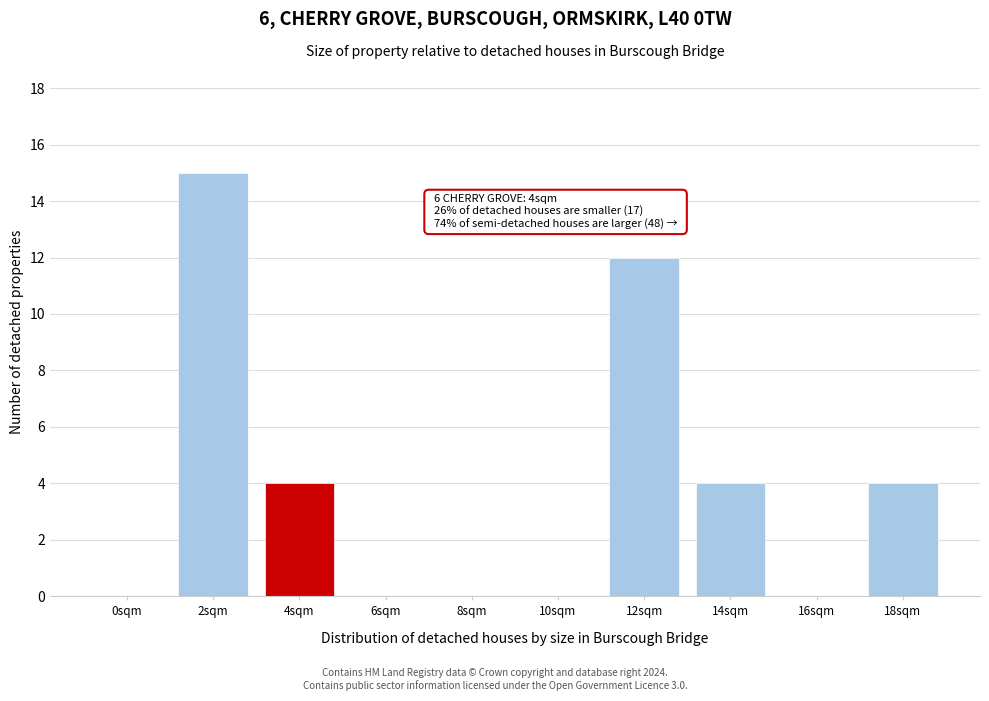

Reading left to right, list all the values displayed in this chart.

0sqm=0	2sqm=15	4sqm=4	6sqm=0	8sqm=0	10sqm=0	12sqm=12	14sqm=4	16sqm=0	18sqm=4